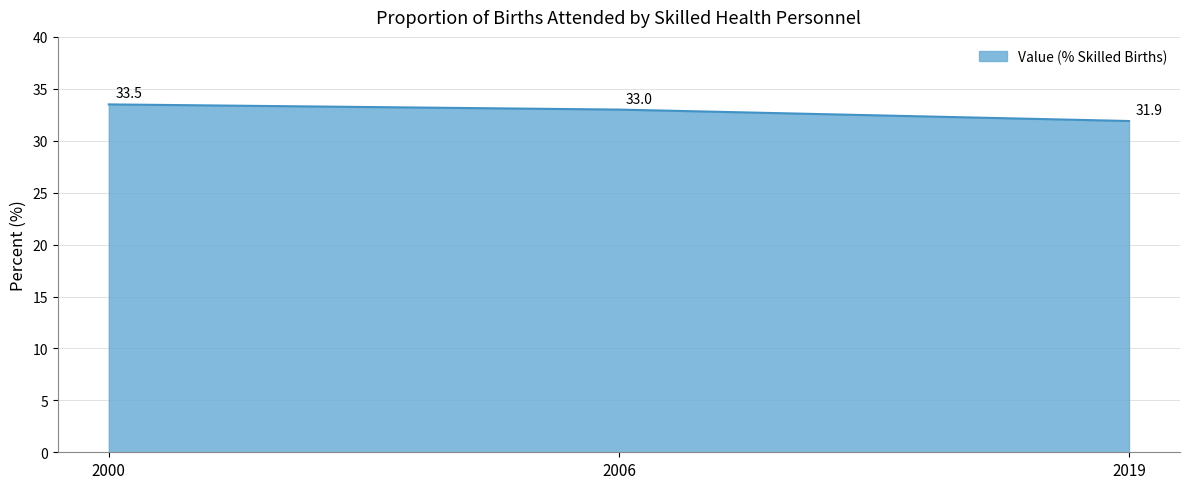

What is the sum of all values?

98.4